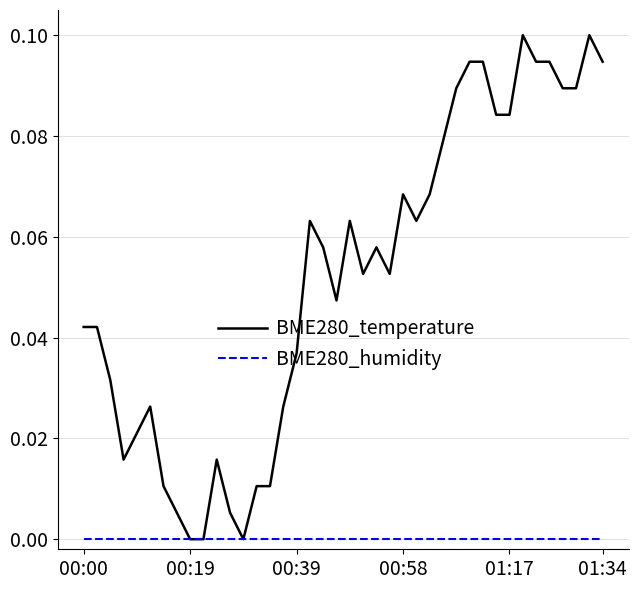

Which series has the widest spread of values?

BME280_temperature